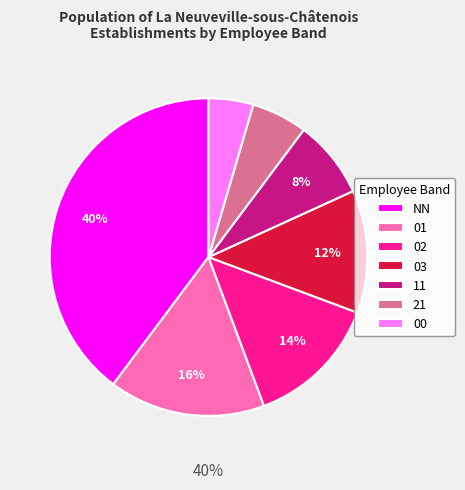

What is the largest slice in the pie chart?

NN